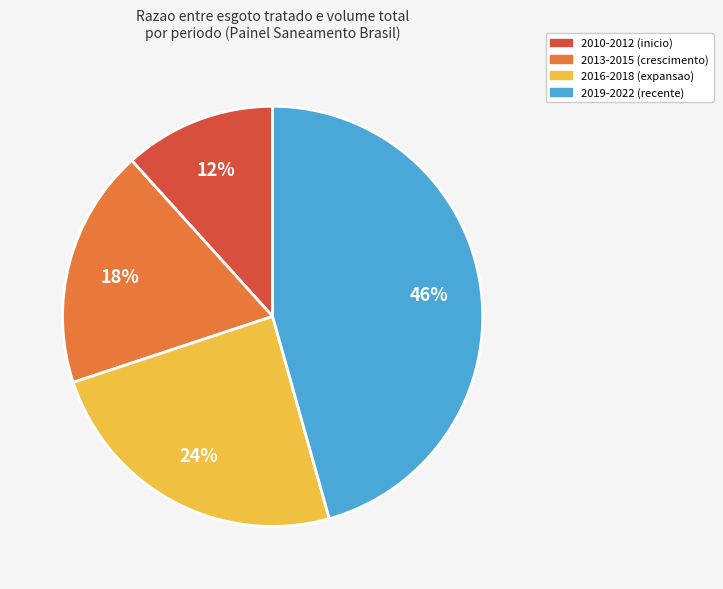

To the nearest percent, what is the combined percentage of 2010-2012 (inicio) and 2016-2018 (expansao)?

36%